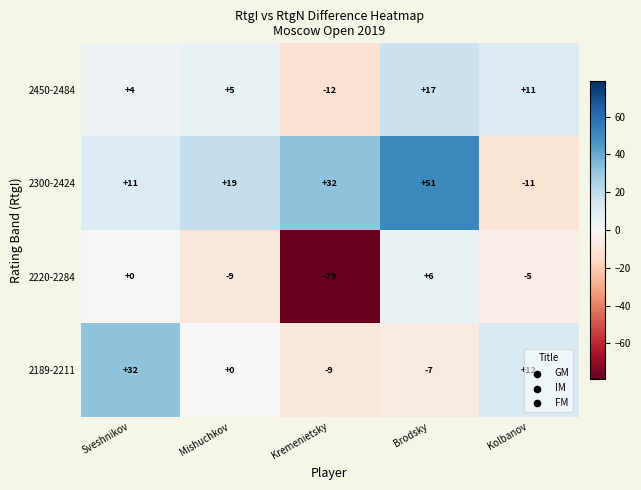

Which series changed the most between Sveshnikov and Kolbanov?

2300-2424